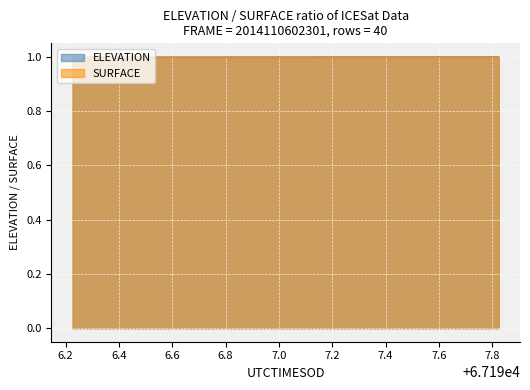

What is the smallest value displayed?

1.0